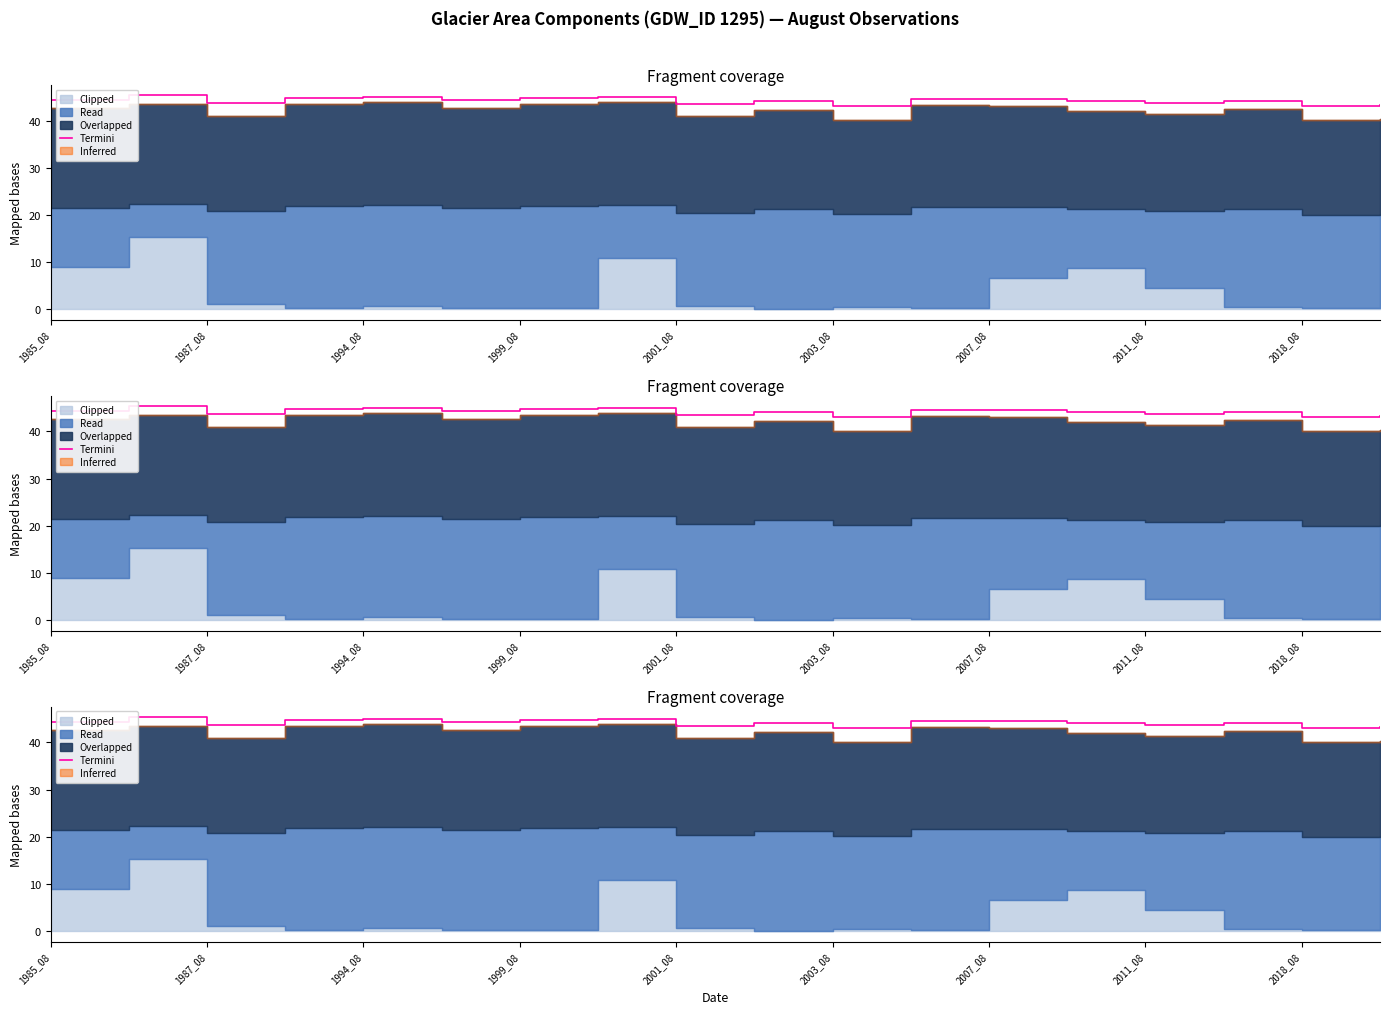

What value does the data have at 1999_08?

44.8